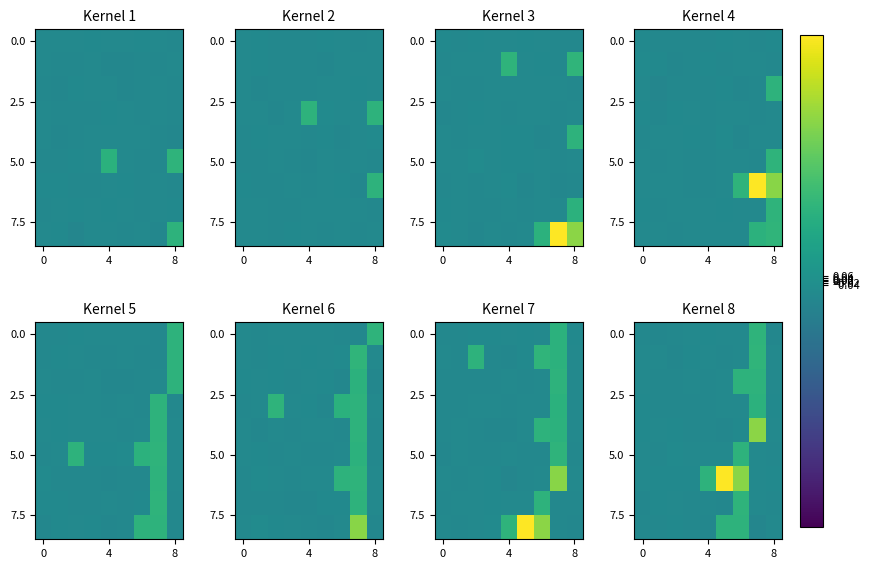

How many data points in 0.0 are above 0?

1